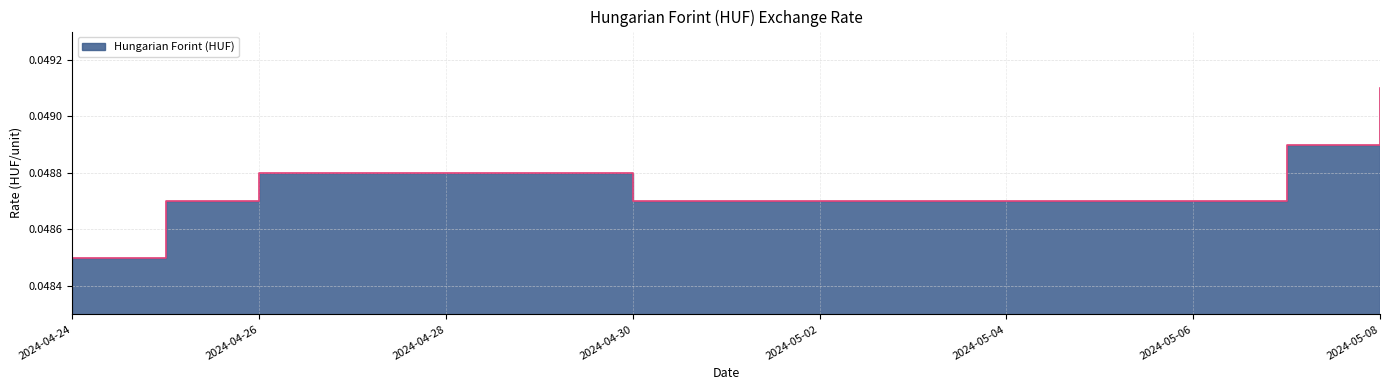

Which category has the lowest value across all series?

2024-04-24